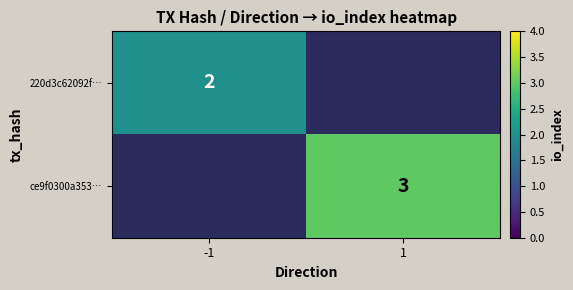

Rank the categories by ce9f0300a353… value from lowest to highest.

-1, 1